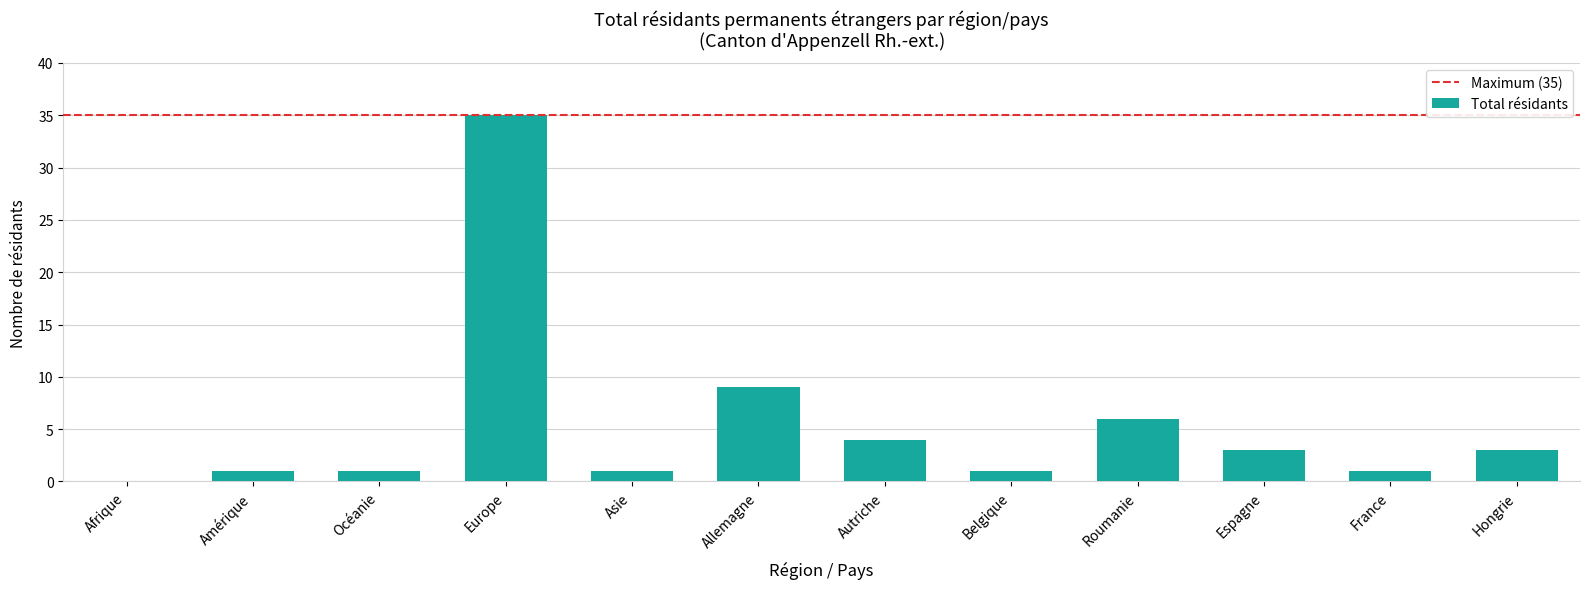

What is the sum of all values?

65